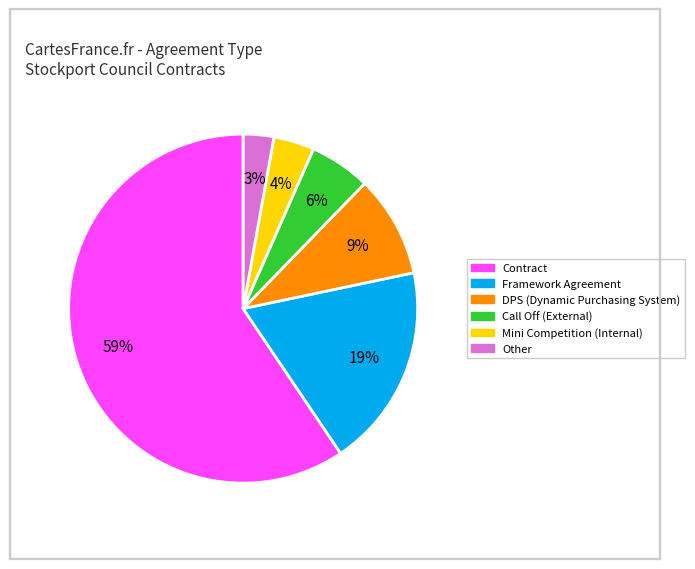

Is there any slice that represents more than half of the pie?

Yes